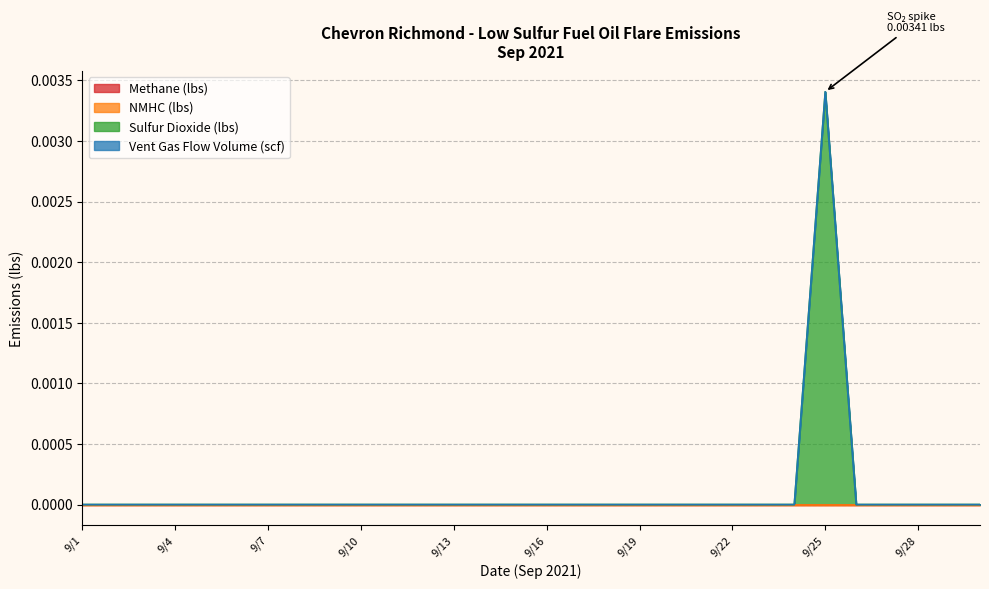

List the series in order of their peak value, highest first.

Sulfur Dioxide (lbs), Methane (lbs), NMHC (lbs), Vent Gas Flow Volume (scf)